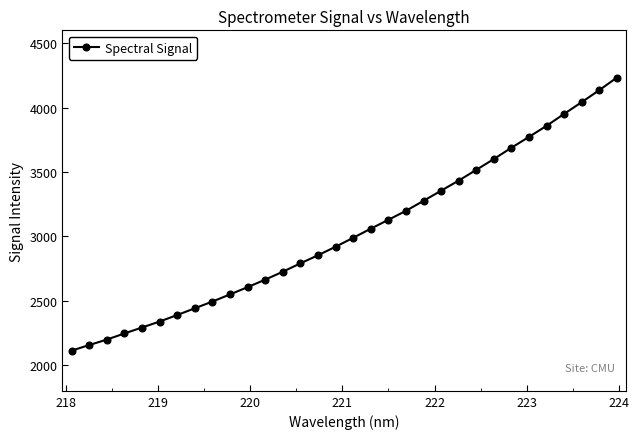

What is the minimum value shown in the chart?

2112.4